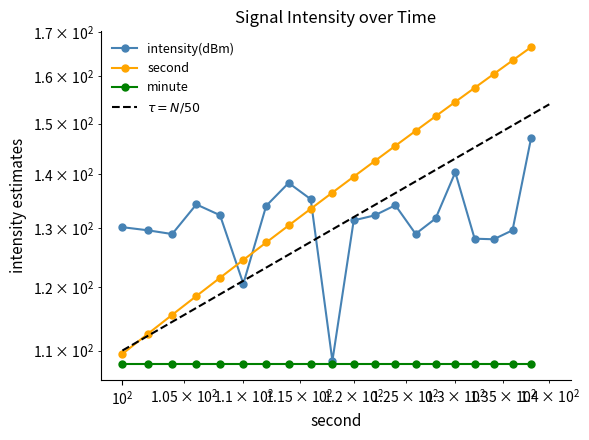

Does the chart have visible grid lines?

No